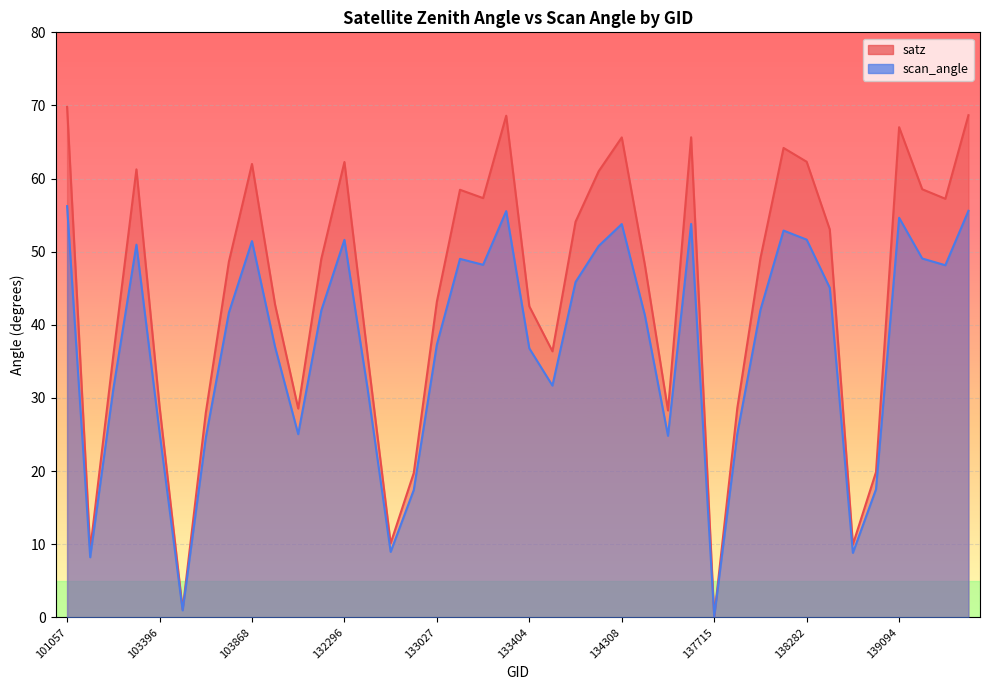

True or false: scan_angle and satz cross at least once.

False